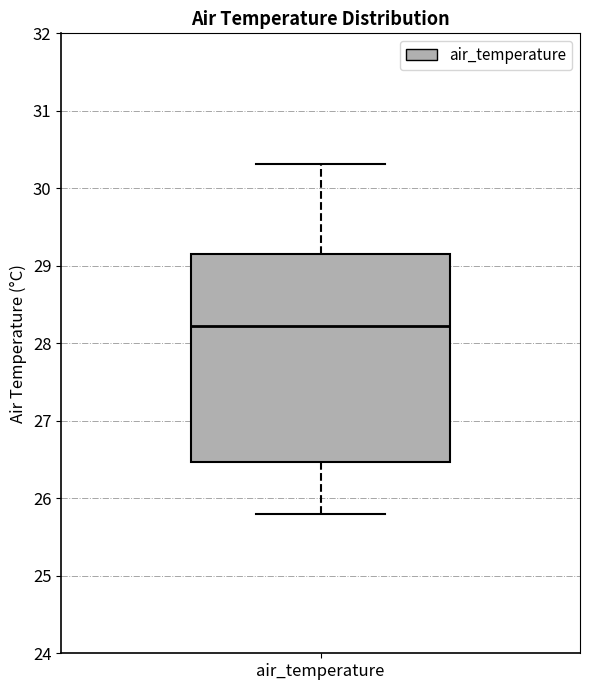

Read this box plot against the y-axis: the position of the median line, the range covered by the box, and the ends of both whiskers. The values are not printed on the chart, so give them approximately, as read against the axis.

median 28.2, box 26.5 to 29.2, whiskers 25.8 to 30.3